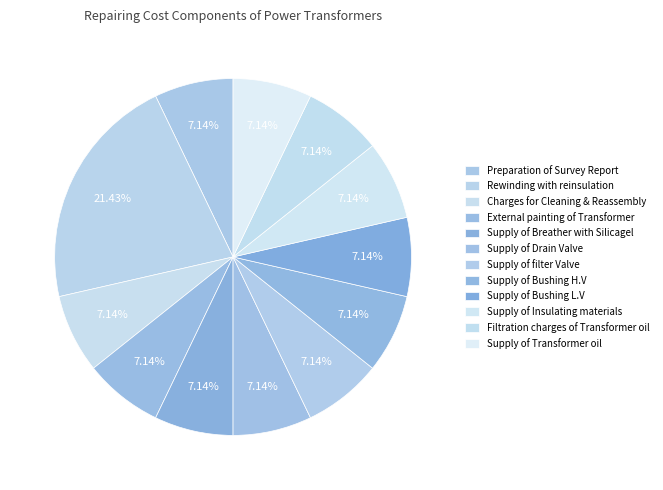

Count the number of slices in the pie.

12